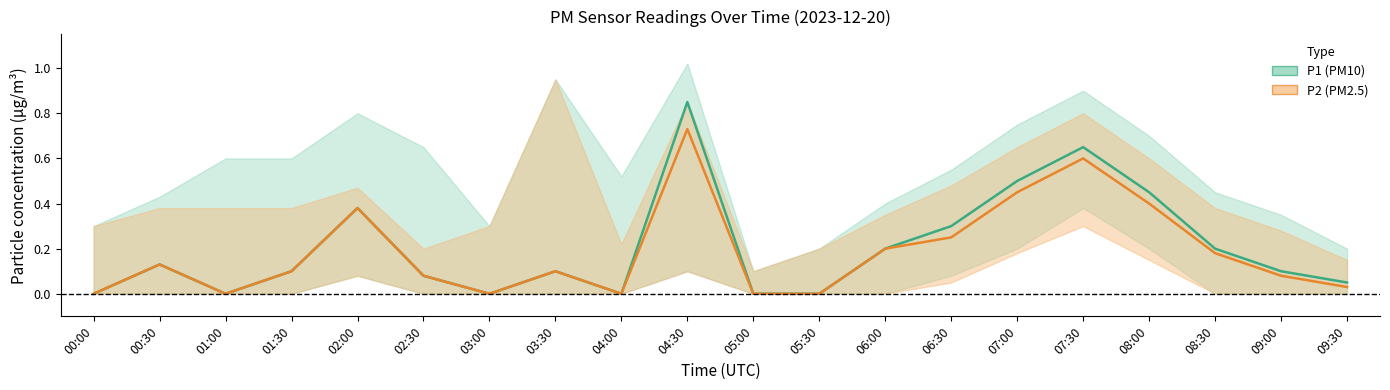

What is the difference between the maximum and minimum values in the P1 series?

0.8